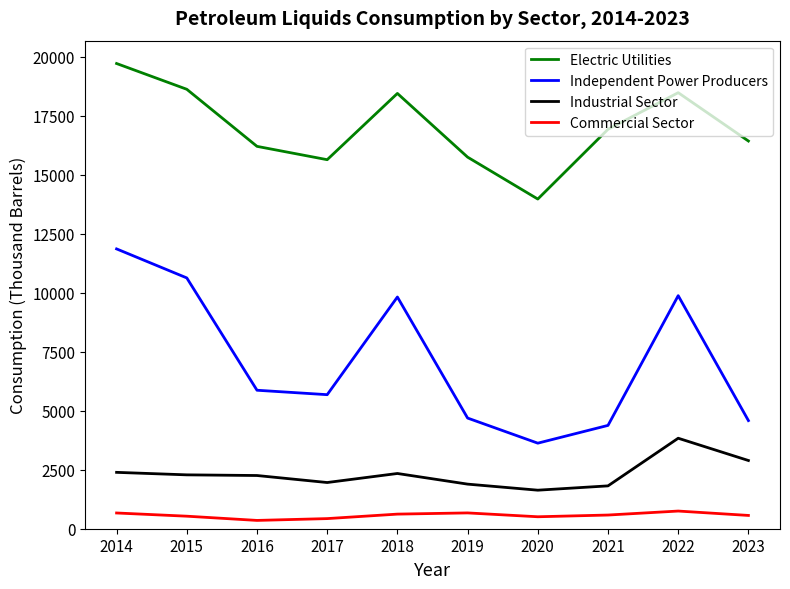

The value of Independent Power Producers at 2019 is 1539. True or false?

False